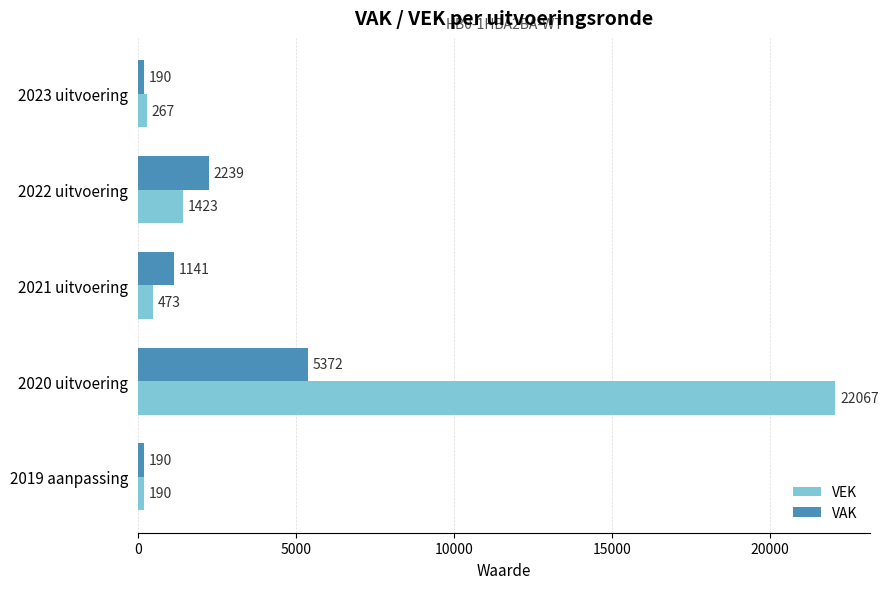

True or false: VAK has a value of 2001 at 2021 uitvoering.

False